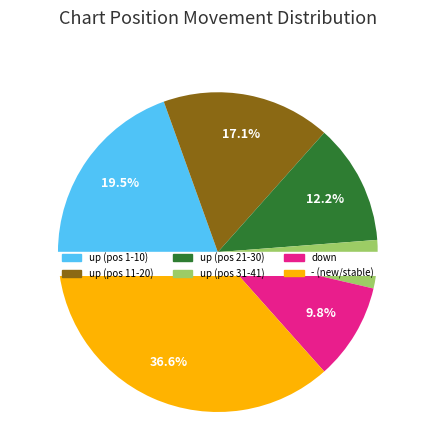

True or false: down accounts for 10% of the total.

True